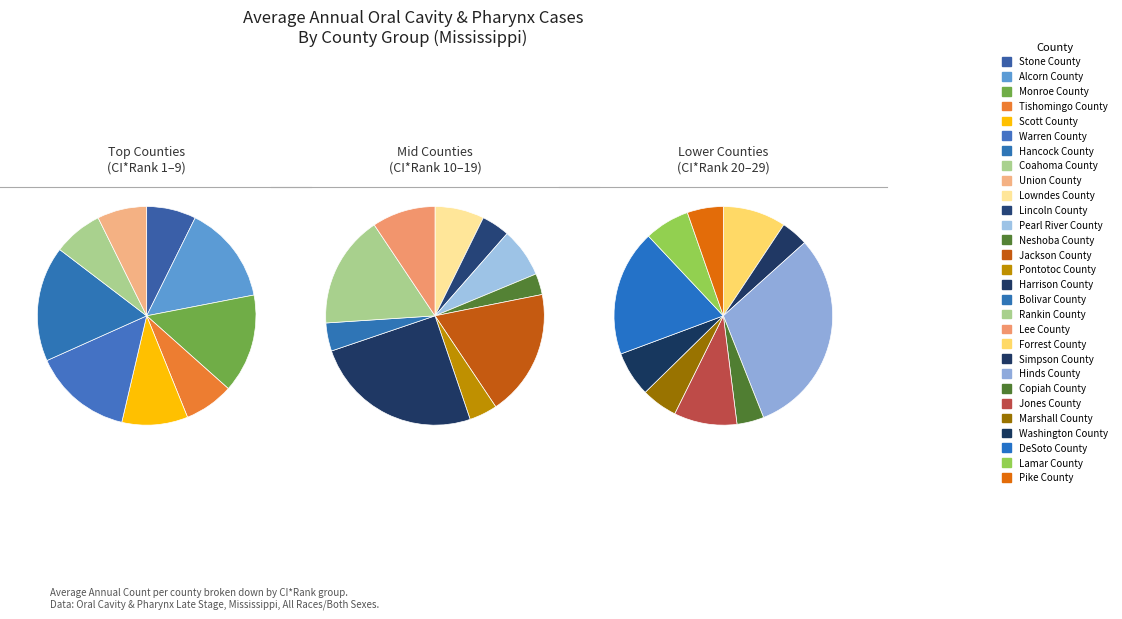

The Coahoma County slice represents 15% of the pie. True or false?

False